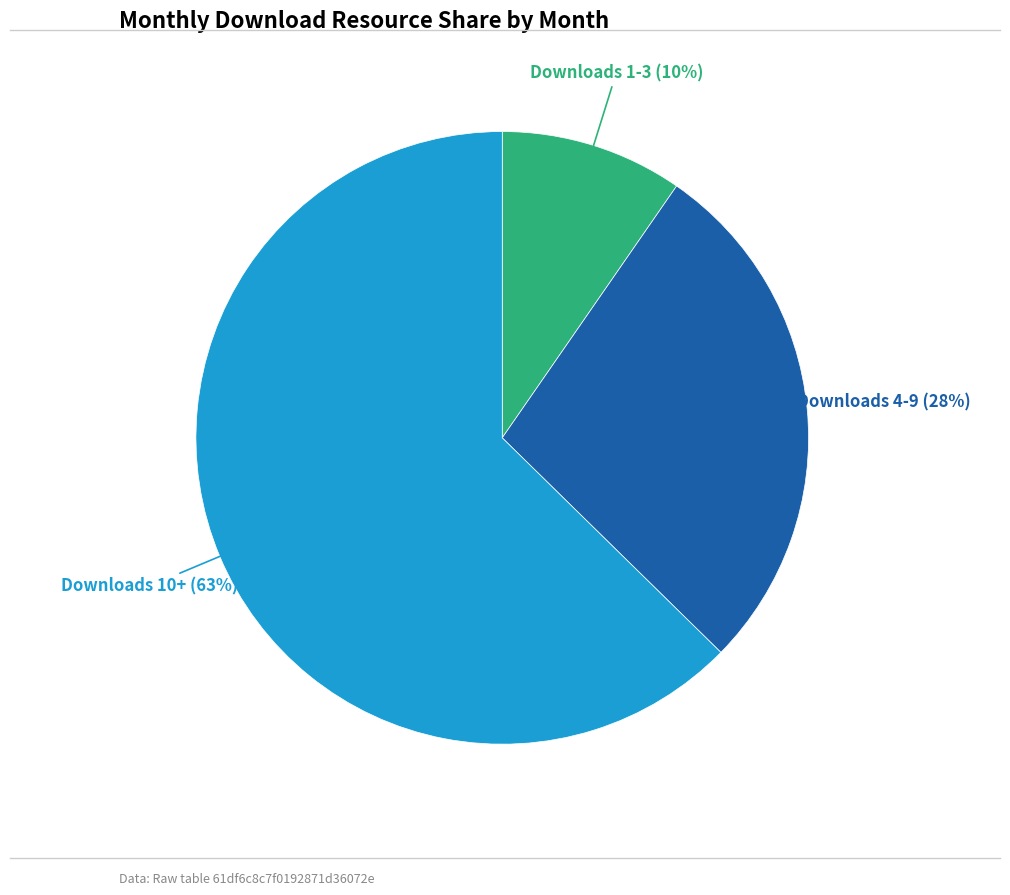

Does any single category account for the majority?

Yes